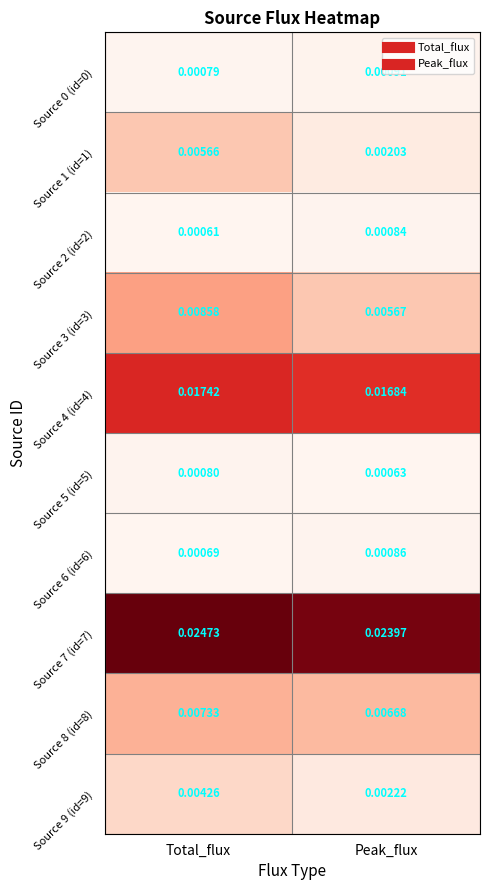

Rank the categories by Source 1 (id=1) value from lowest to highest.

Peak_flux, Total_flux